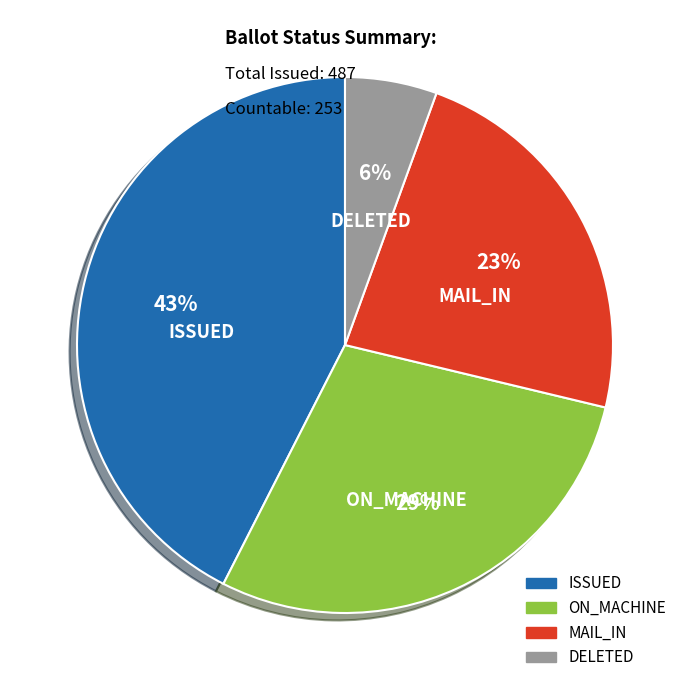

To the nearest percent, what is the average slice percentage?

25%